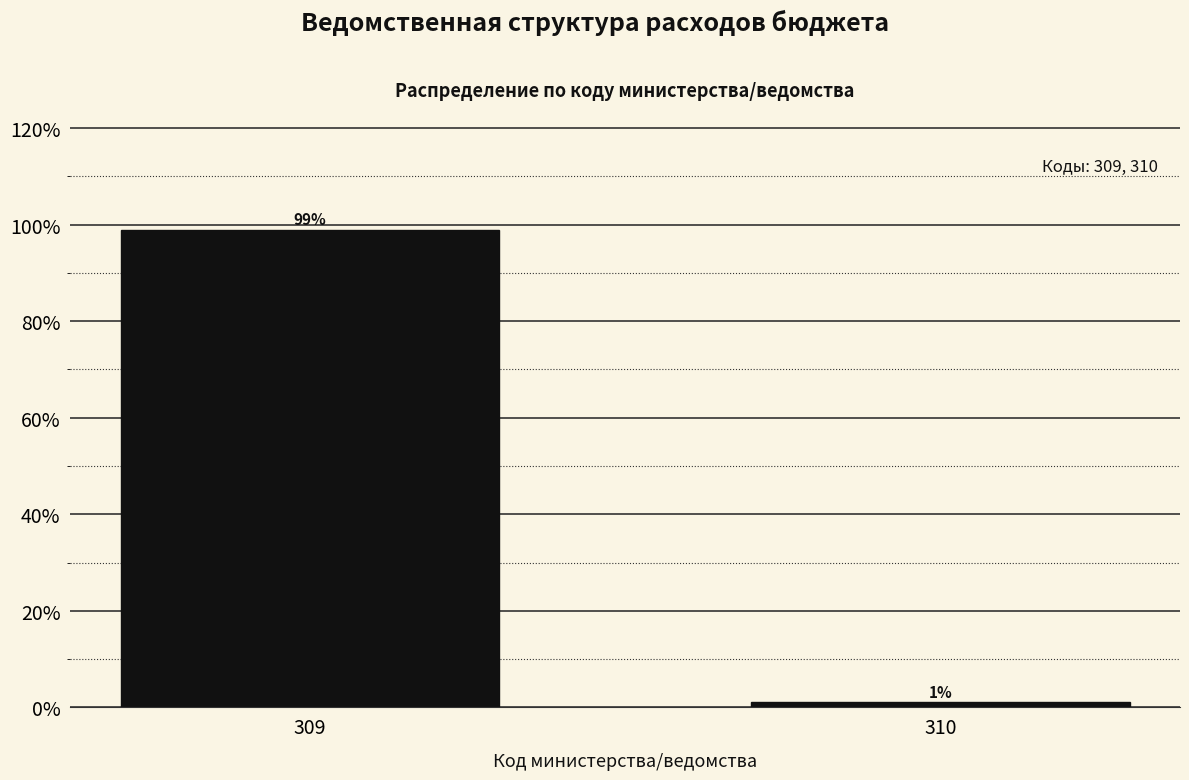

Reading left to right, list all the values displayed in this chart.

99.0	1.0